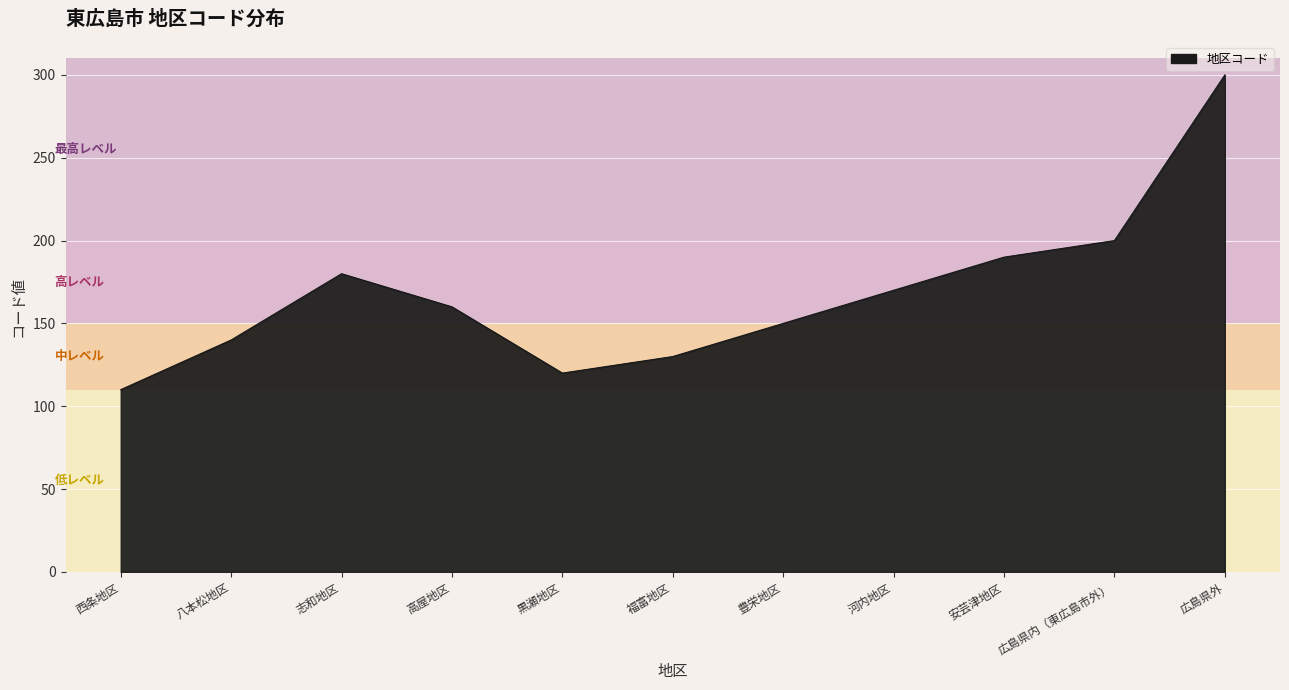

What position from the left is 広島県内（東広島市外）?

10